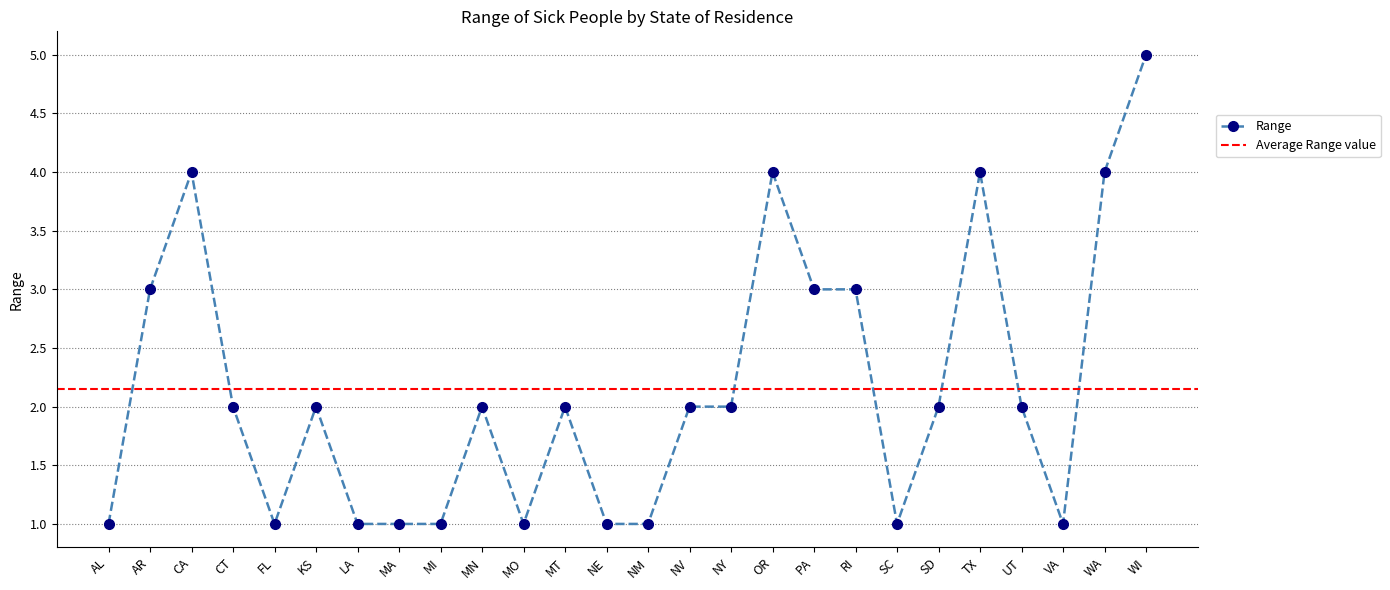

How many points are lower than both their immediate neighbors (excluding endpoints)?

4